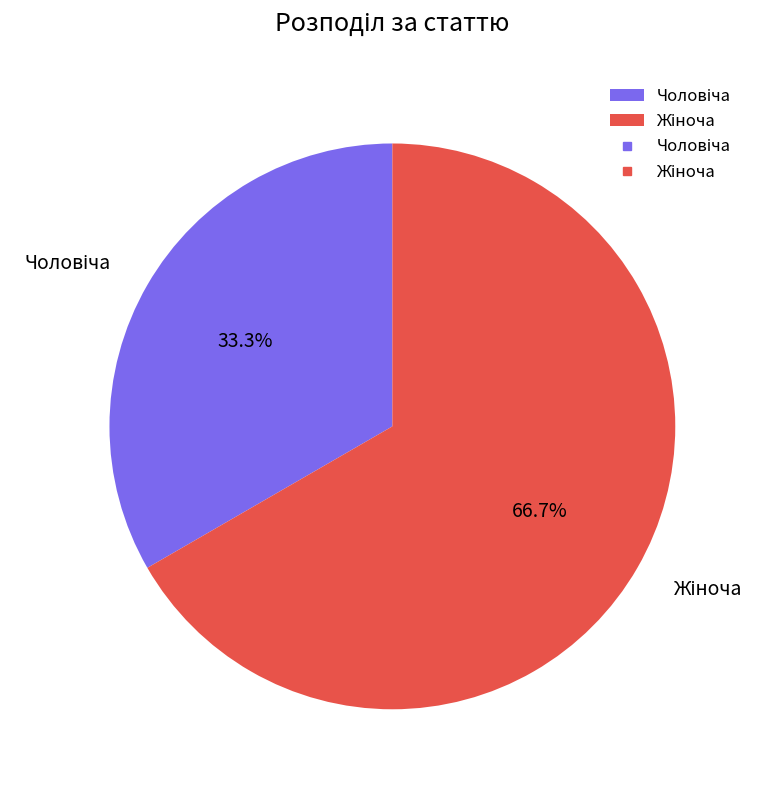

Is there any slice that represents more than half of the pie?

Yes